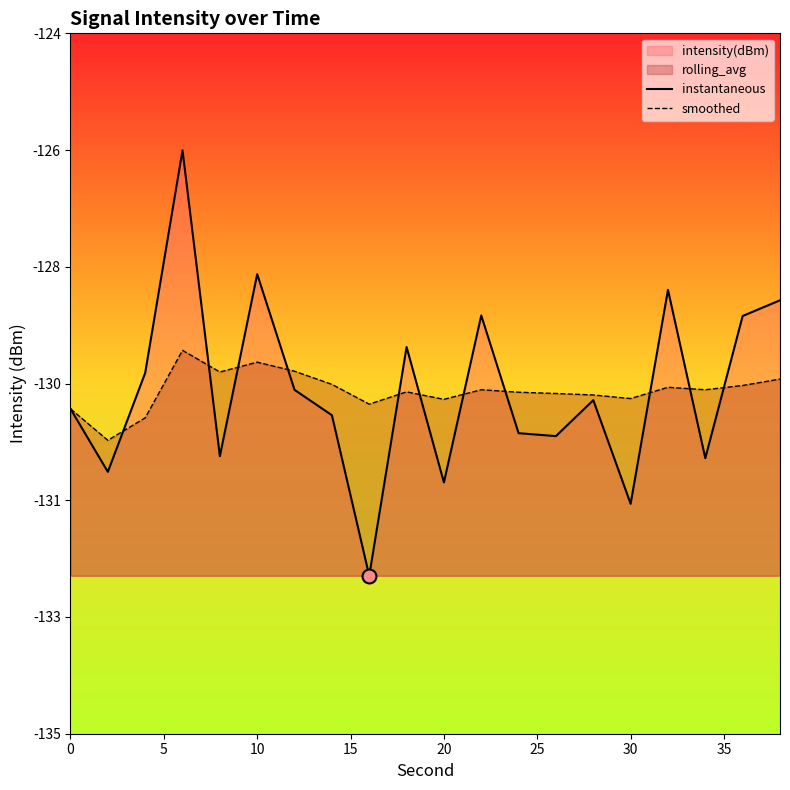

Which series has the largest total across all categories?

intensity(dBm)